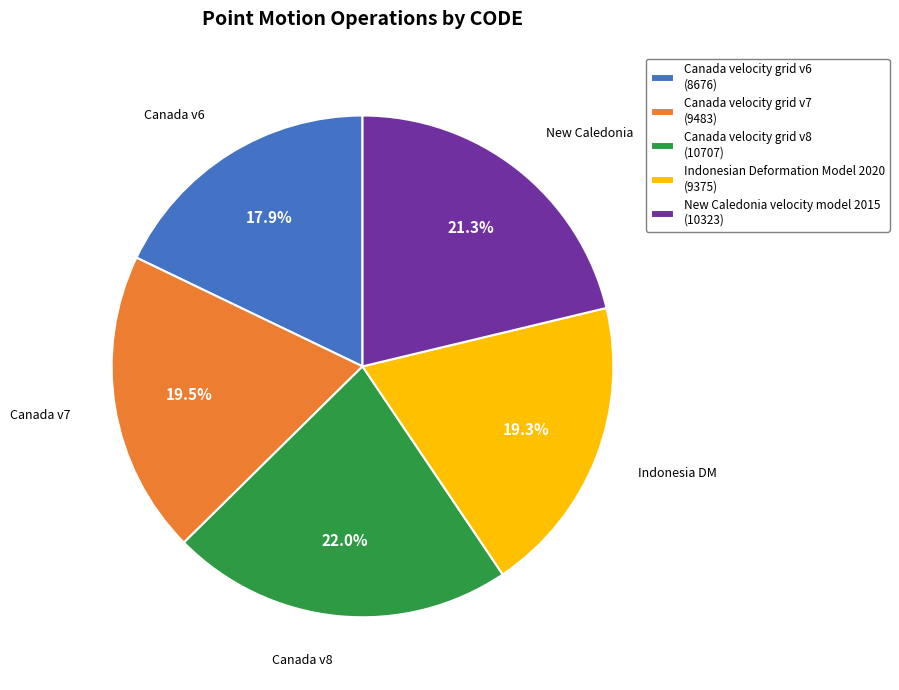

To the nearest percent, what is the difference between the largest and smallest slice percentages?

4%